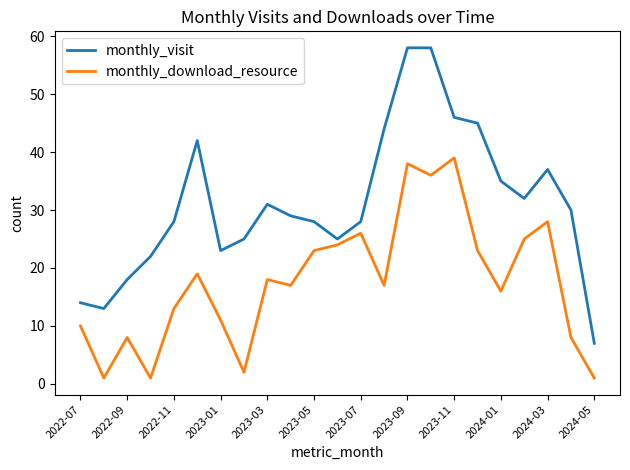

How many categories are shown in the chart?

23